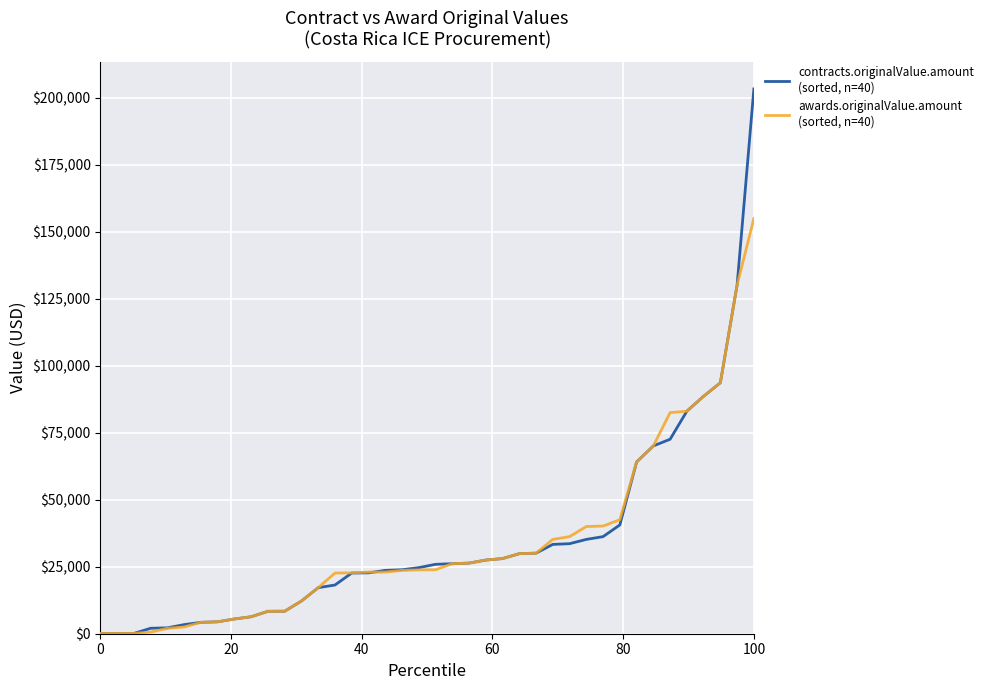

What is the greatest value displayed?

203281.4